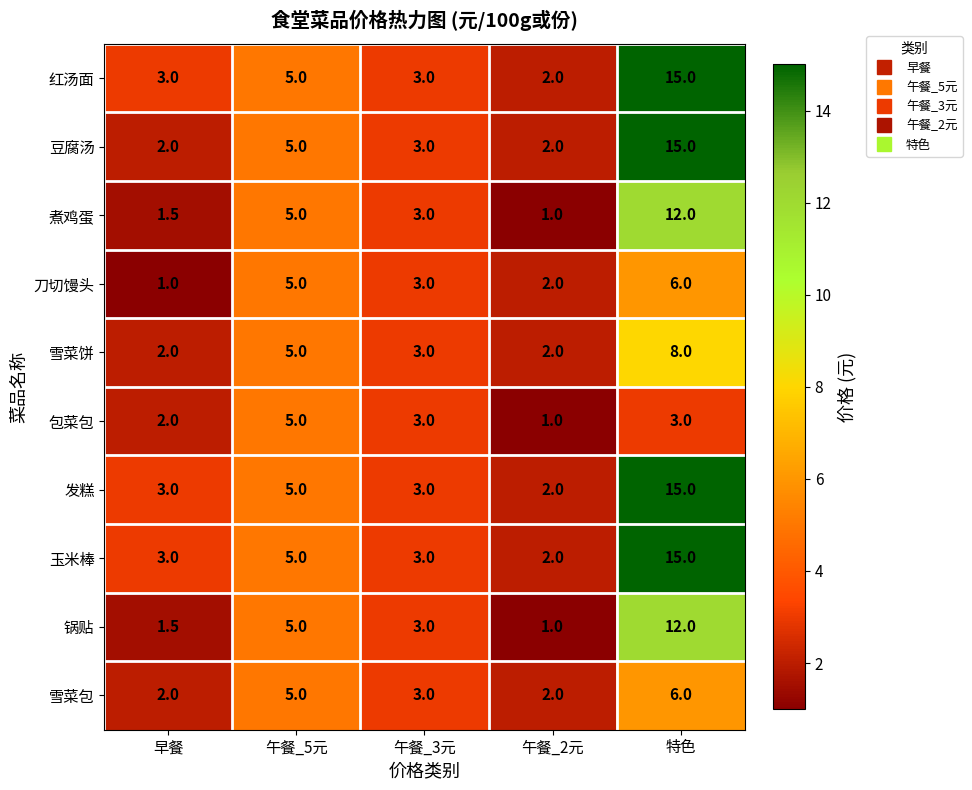

What is the total value across all series at 午餐_3元?

30.0